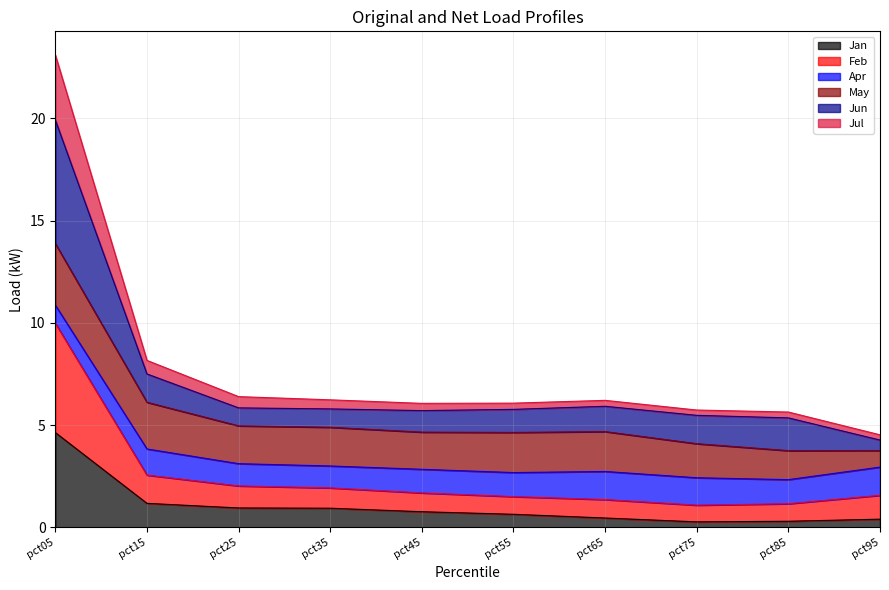

What is the total value across all series at pct25?

6.4